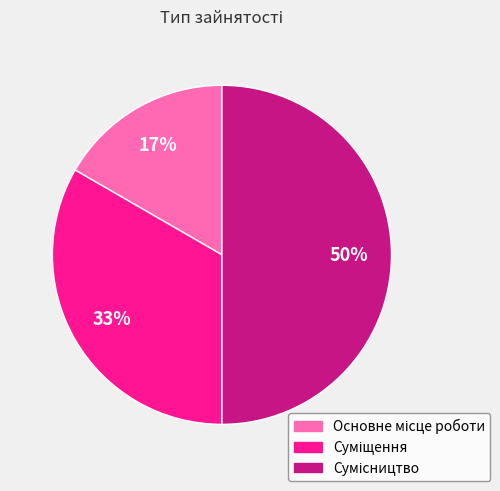

To the nearest percent, what is the difference between the largest and smallest slice percentages?

33%